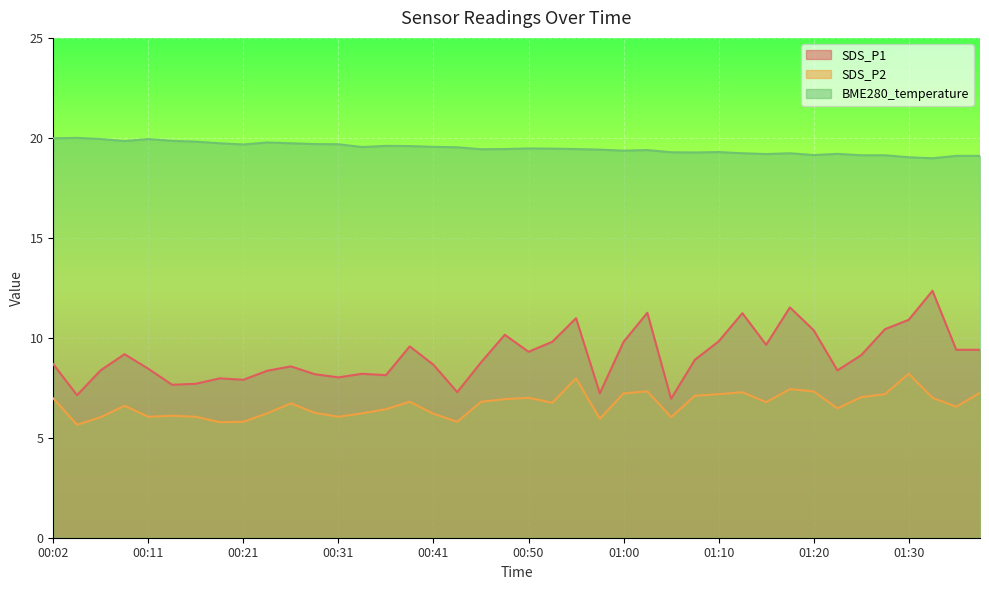

Reading right to left, transcribe all the data shown in this chart.

SDS_P1: 9.4	9.4	12.3	10.9	10.4	9.1	8.4	10.4	11.5	9.7	11.2	9.8	8.9	7.0	11.2	9.8	7.2	11.0	9.8	9.3	10.2	8.8	7.3	8.7	9.6	8.1	8.2	8.0	8.2	8.6	8.3	7.9	8.0	7.7	7.7	8.4	9.2	8.4	7.1	8.7
SDS_P2: 7.2	6.5	7.0	8.2	7.2	7.0	6.5	7.3	7.4	6.8	7.3	7.2	7.1	6.0	7.3	7.2	6.0	8.0	6.8	7.0	6.9	6.8	5.8	6.2	6.8	6.4	6.2	6.0	6.2	6.7	6.2	5.8	5.8	6.0	6.1	6.0	6.6	6.0	5.7	7.0
BME280_temperature: 19.1	19.1	19.0	19.0	19.1	19.1	19.2	19.1	19.2	19.2	19.2	19.3	19.3	19.3	19.4	19.4	19.4	19.4	19.5	19.5	19.4	19.4	19.5	19.6	19.6	19.6	19.5	19.7	19.7	19.7	19.8	19.7	19.7	19.8	19.9	19.9	19.8	19.9	20.0	20.0